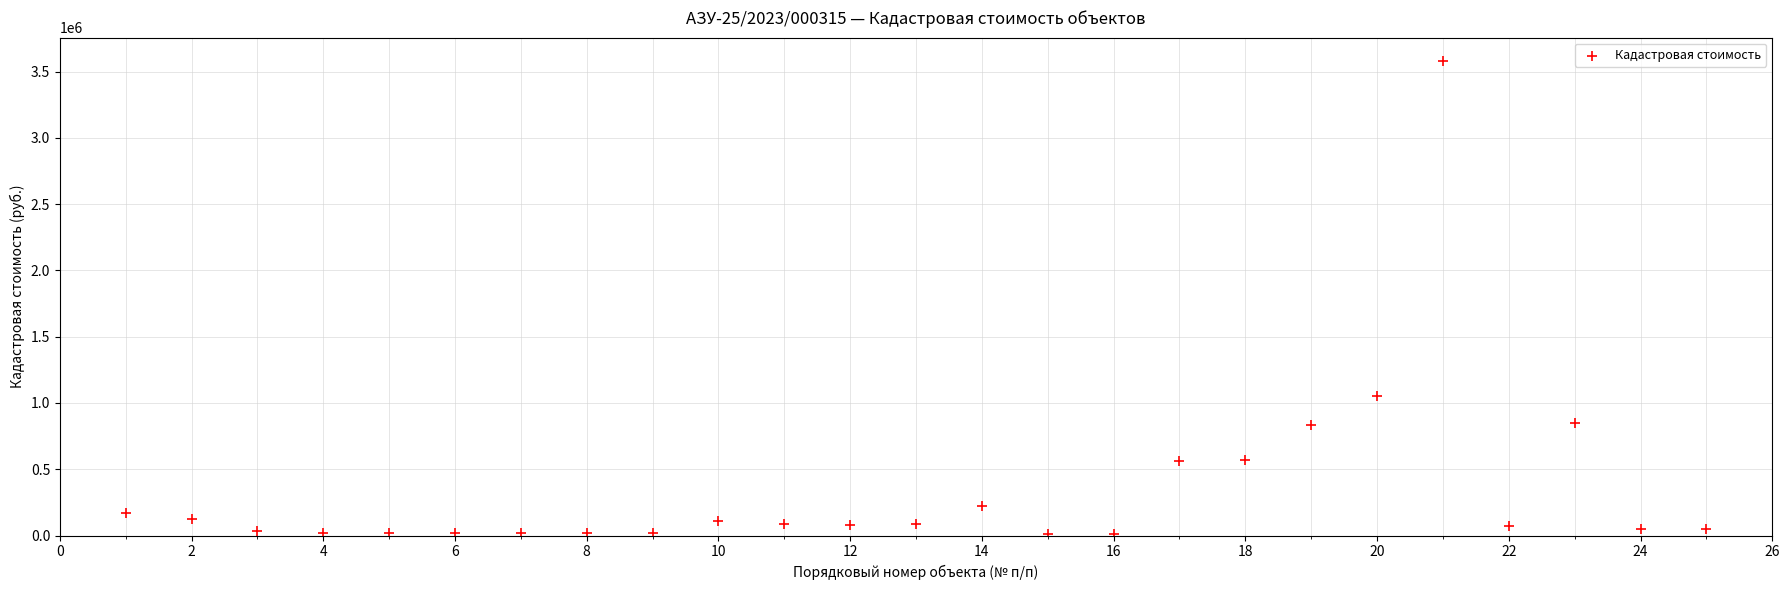

What is the range of X values (max minus min)?

24.0